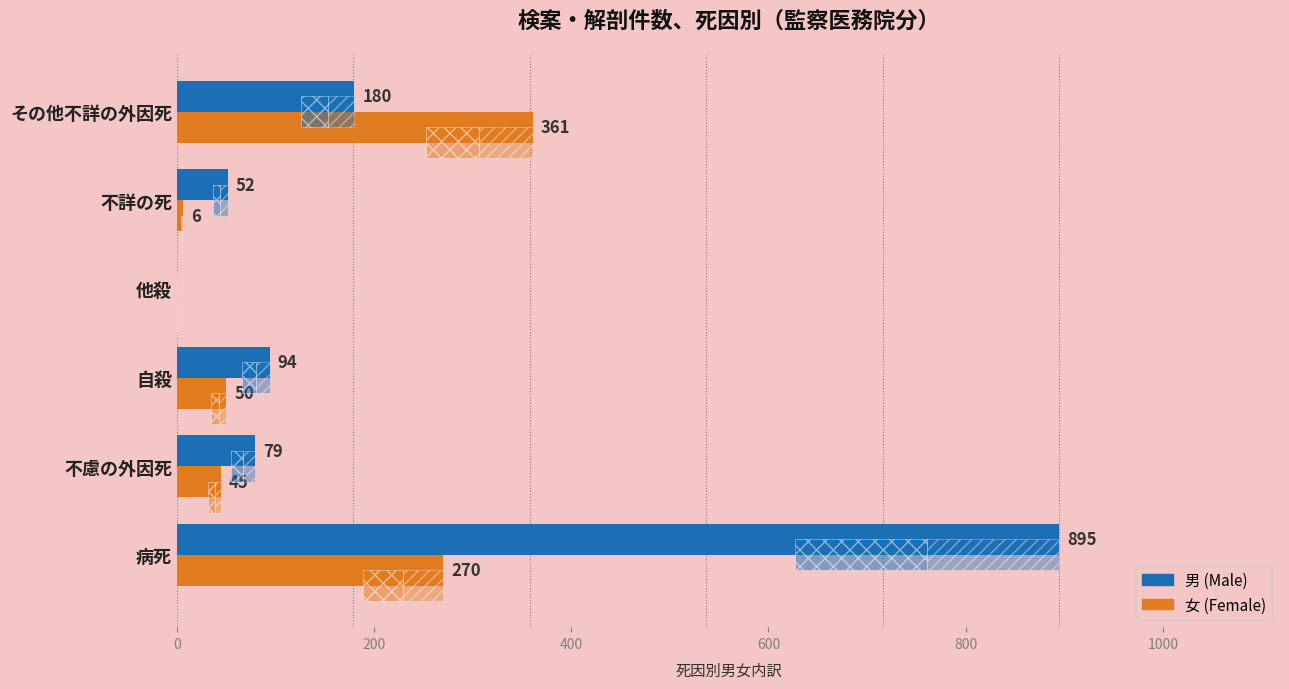

At how many categories does at least one series exceed 592?

1